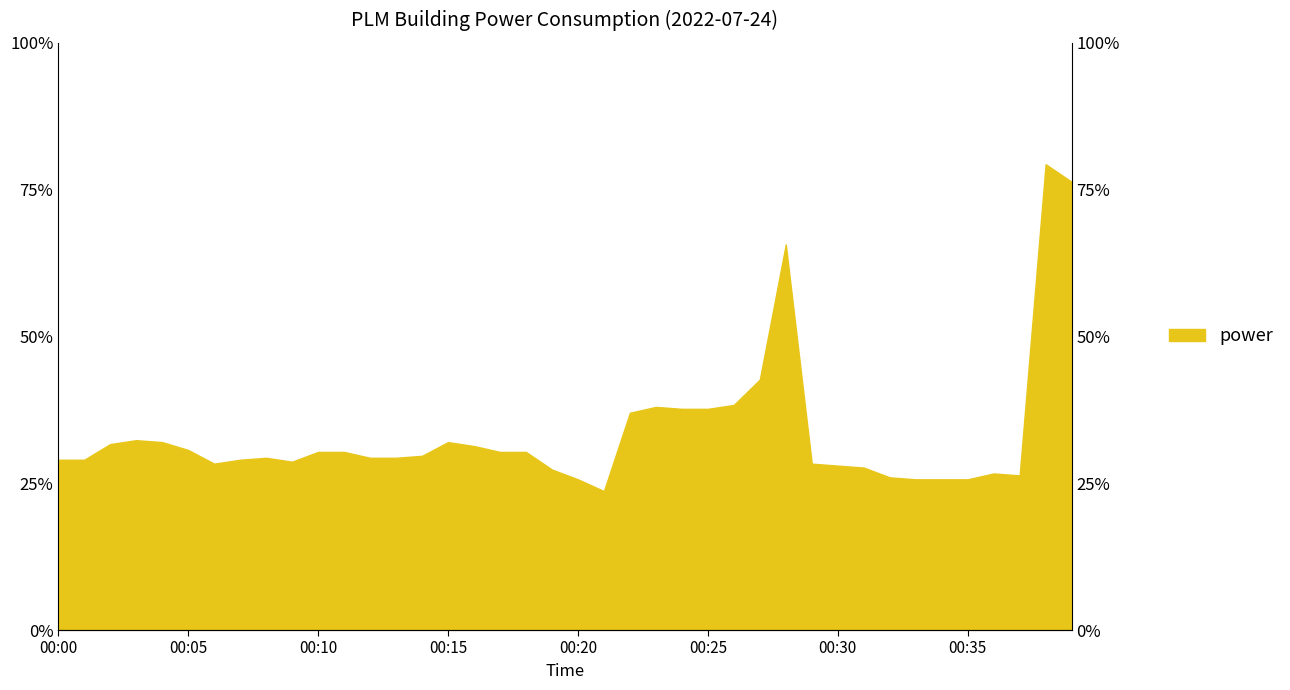

What is the change in value from 00:11 to 00:26?

+0.1